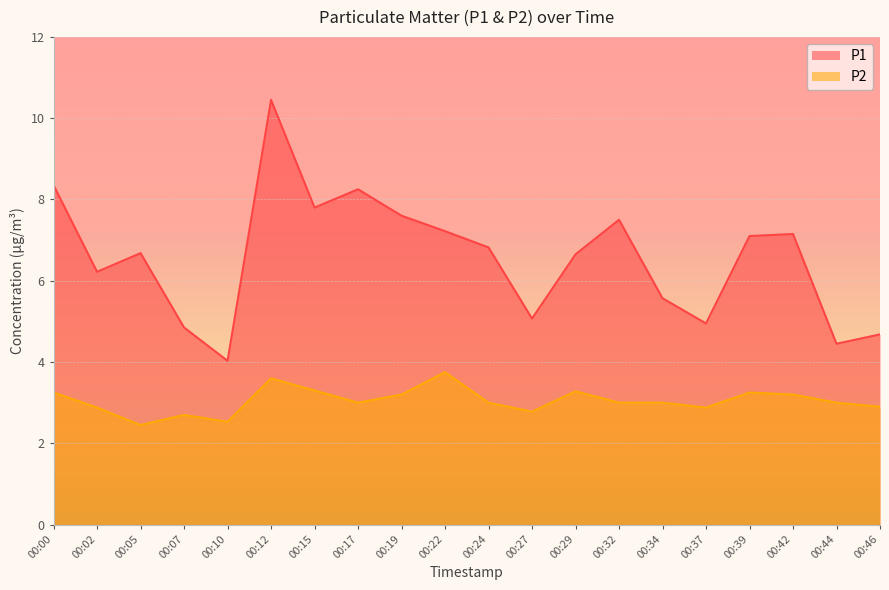

True or false: P2 and P1 cross at least once.

False